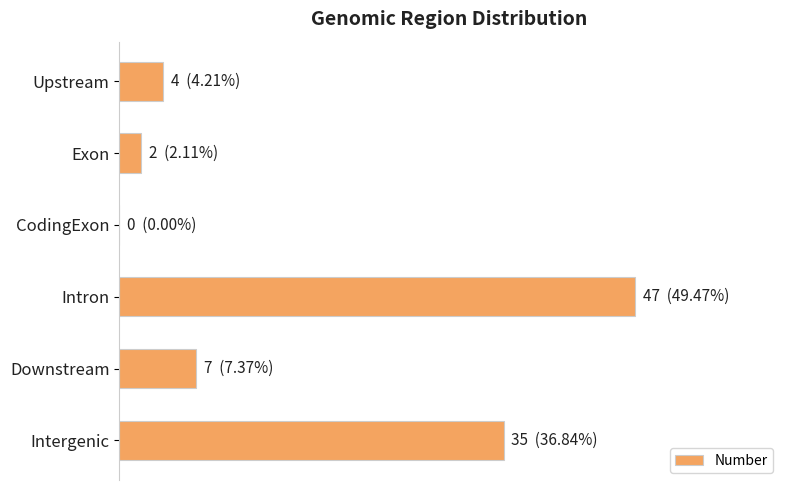

Are the bars horizontal?

Yes